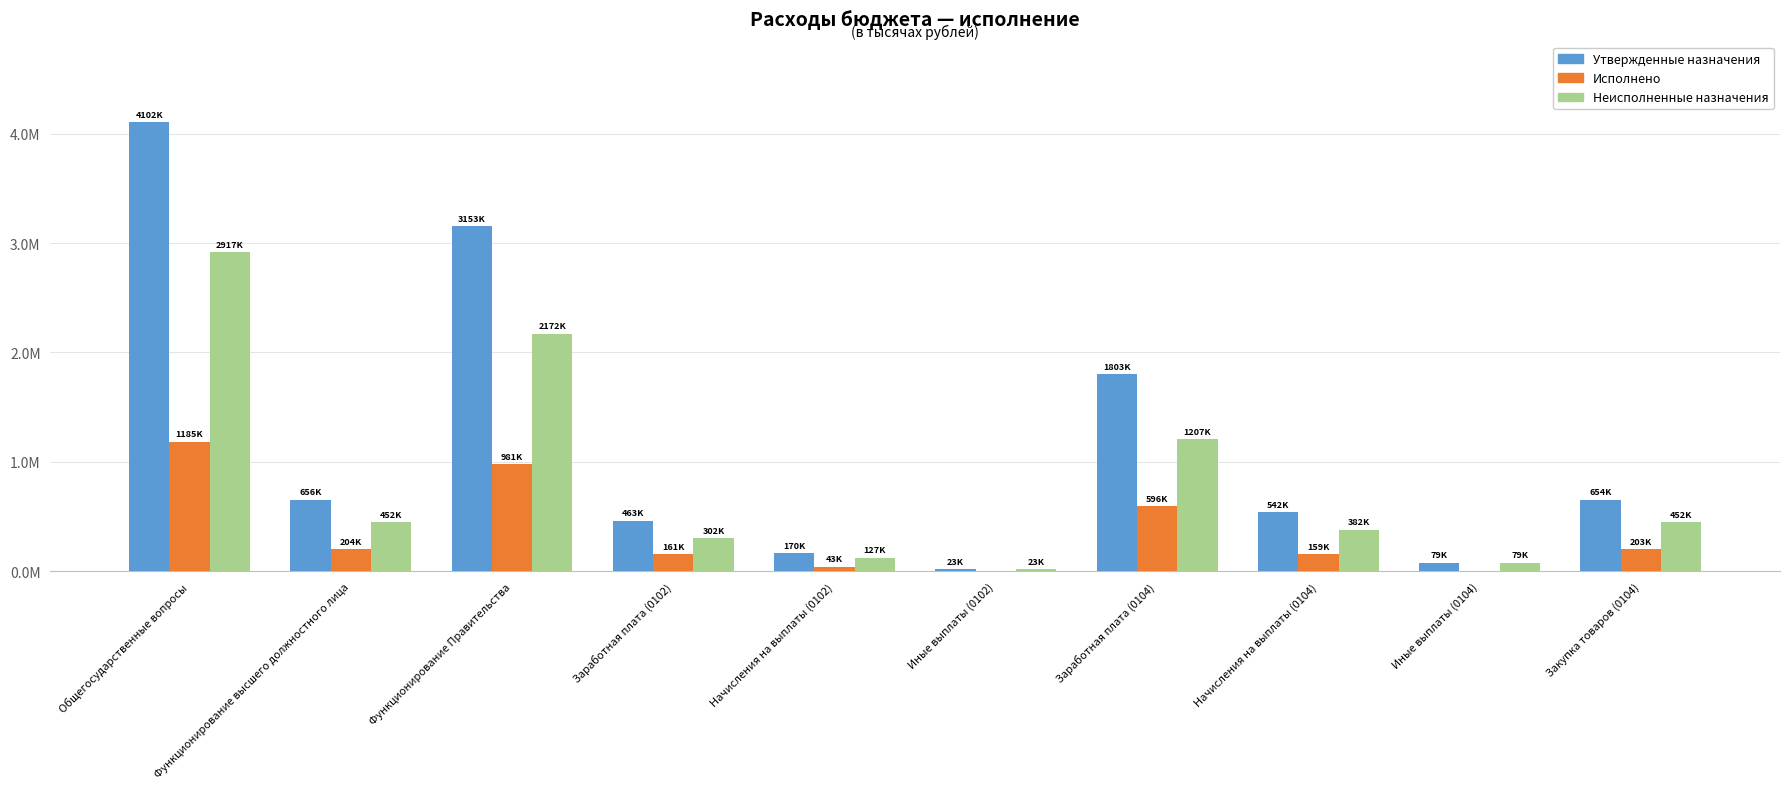

What are all the series names shown in the legend?

Утвержденные назначения, Исполнено, Неисполненные назначения